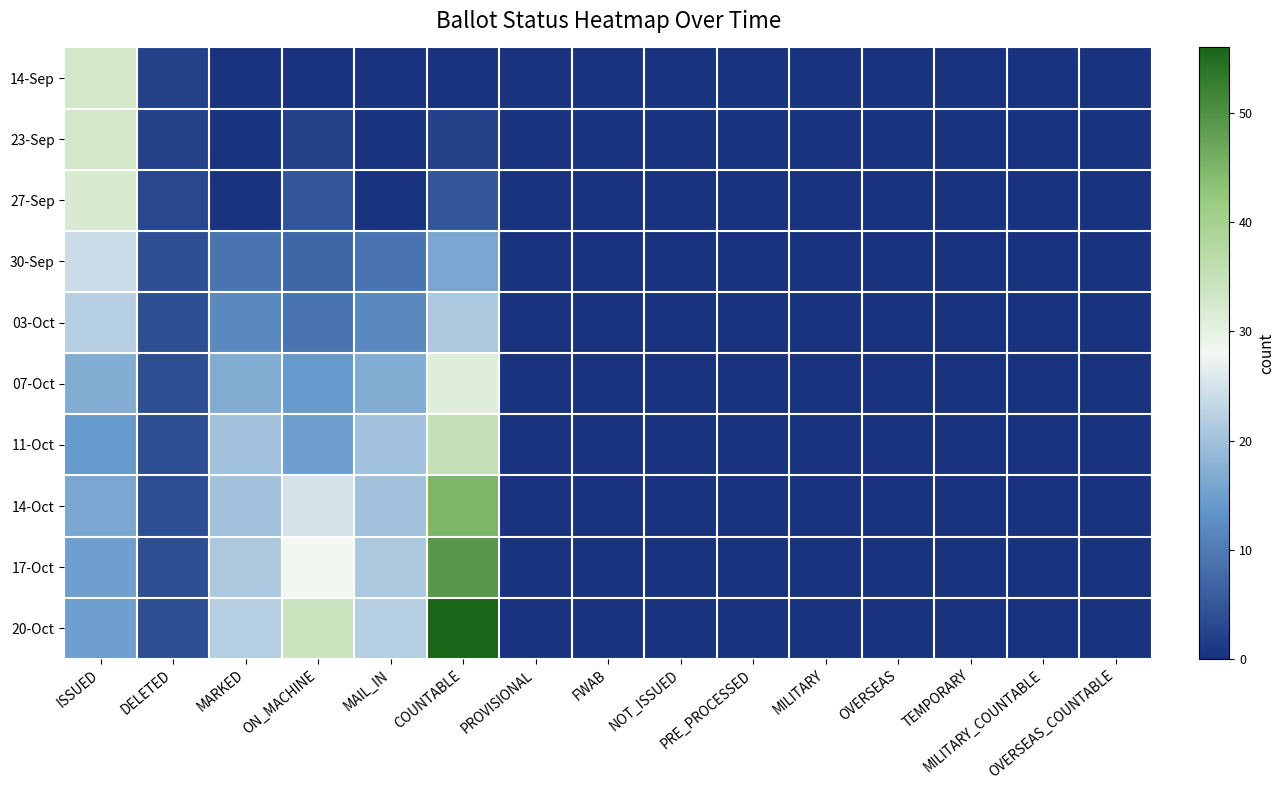

Which has a higher value, PROVISIONAL or OVERSEAS?

PROVISIONAL